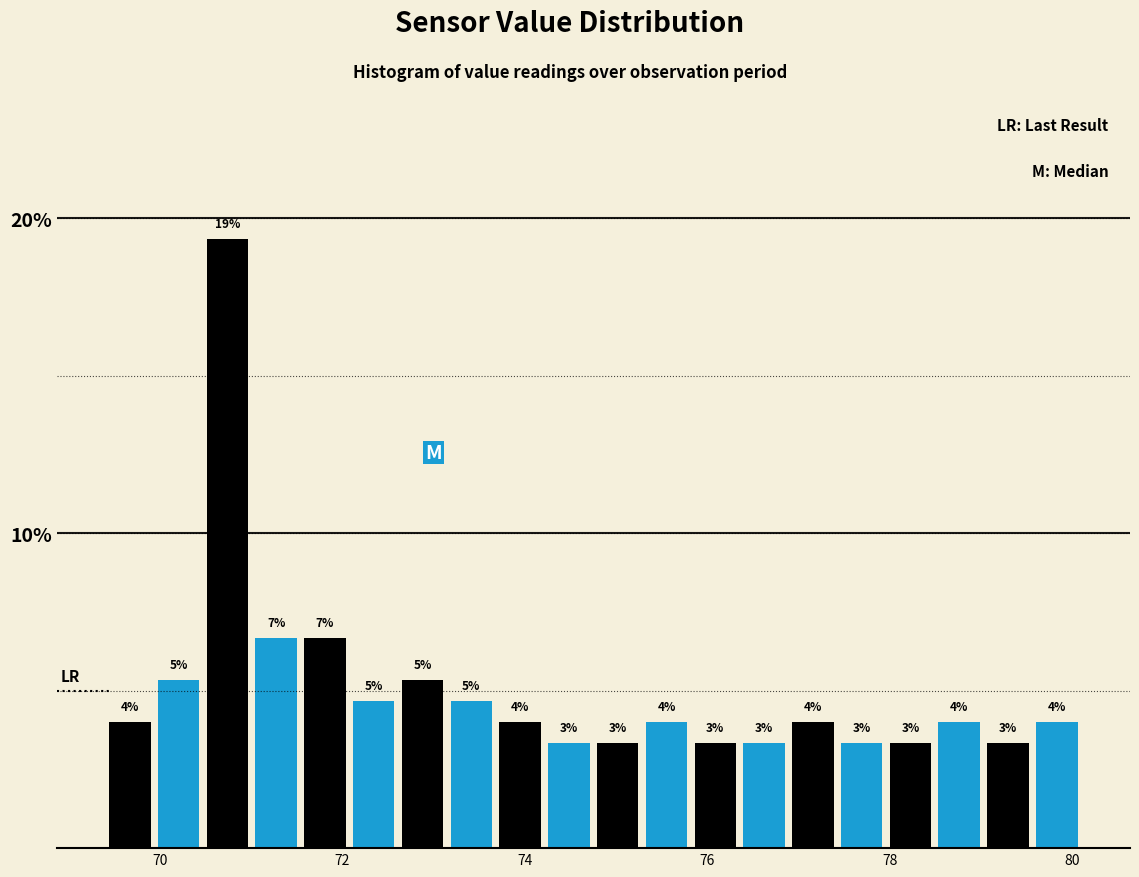

Read against the x-axis, roughly where is the centre of the tallest bar?

70.8